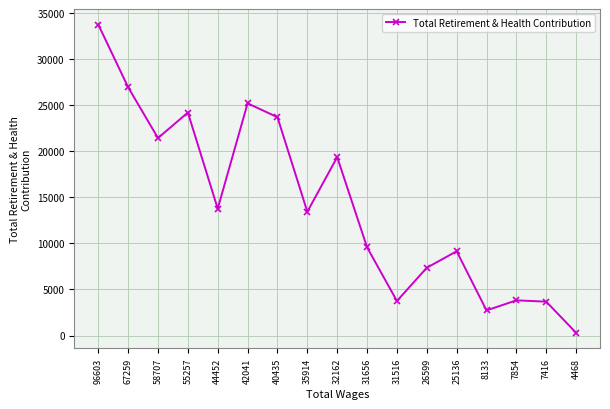

What is the value of the 12th point from the left?

7360